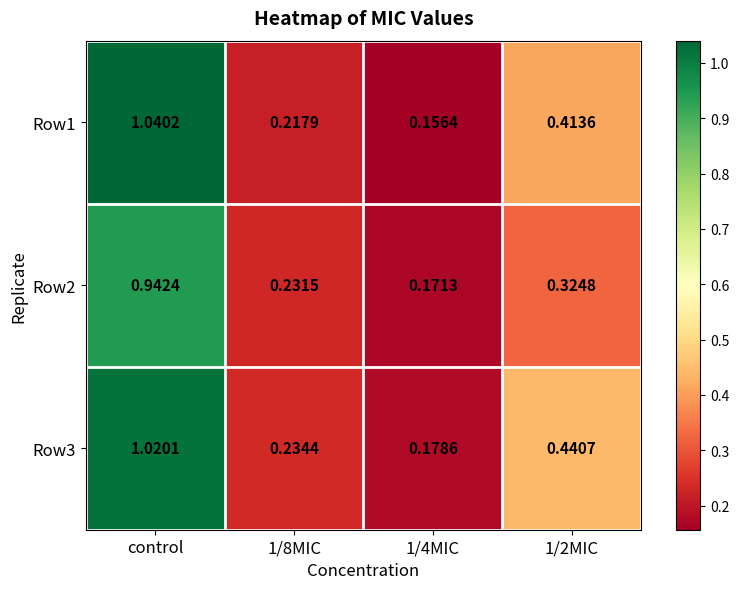

At which category is the sum across all series the highest?

control